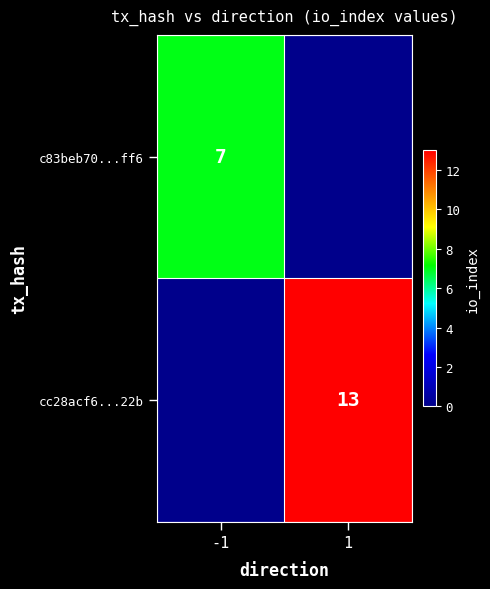

The c83beb70...ff6 series shows 4 at -1. True or false?

False